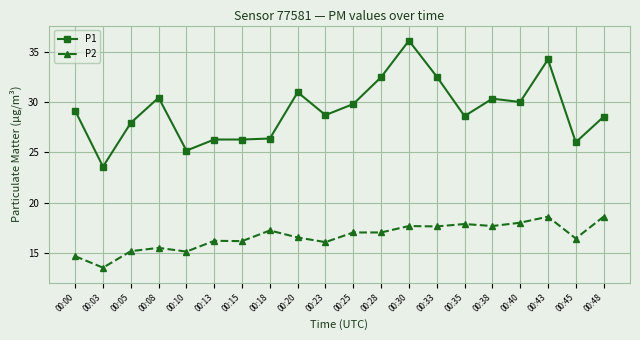

How many data points does each series have?

20